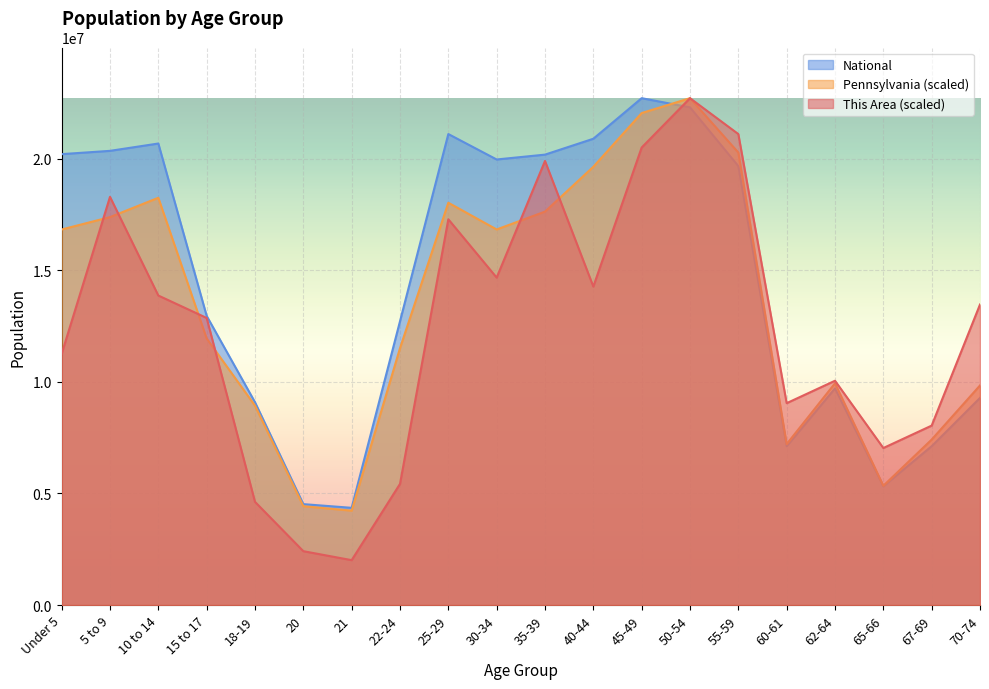

At which label is Pennsylvania closest to 13467506?

15 to 17